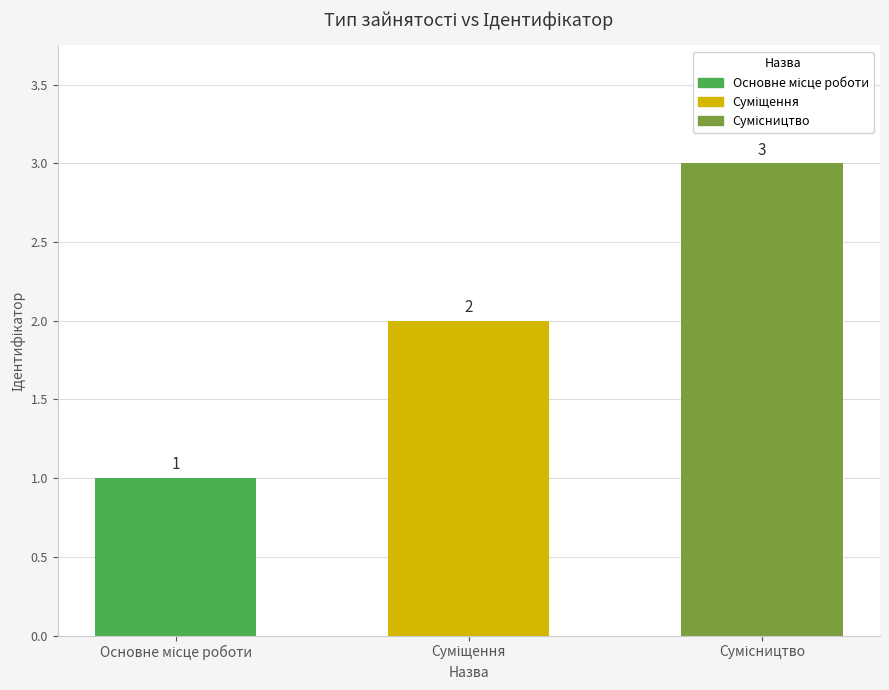

What is the value of the 2nd bar from the left?

2